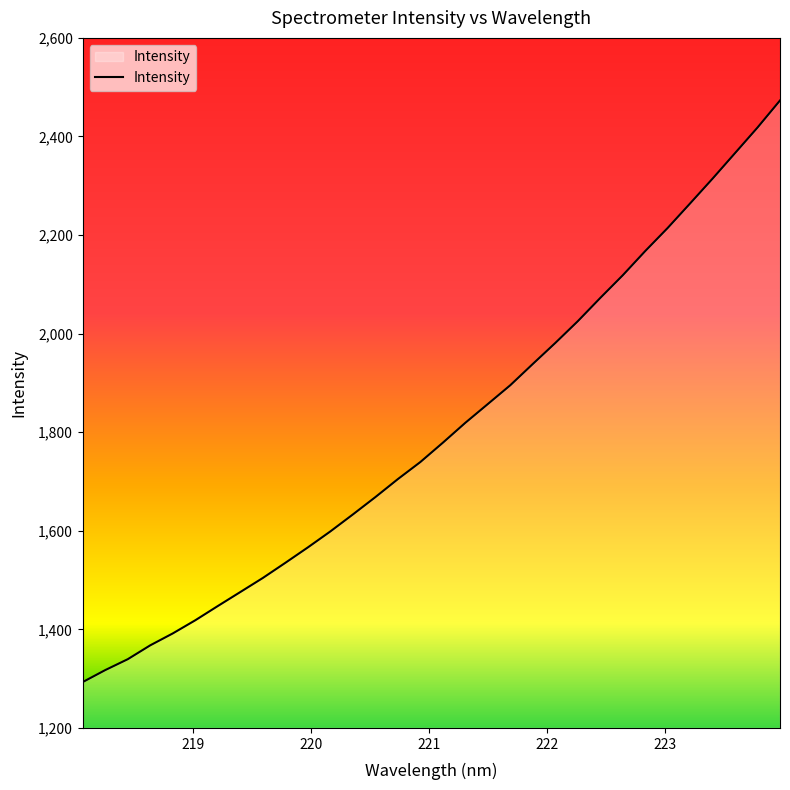

What is the maximum value shown in the chart?

2473.0